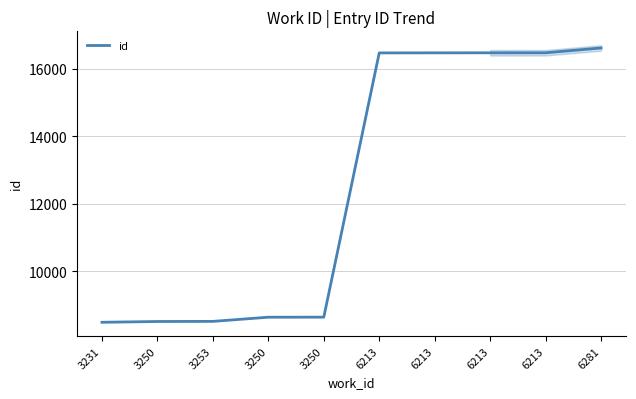

Which label corresponds to the largest value in the chart?

6281